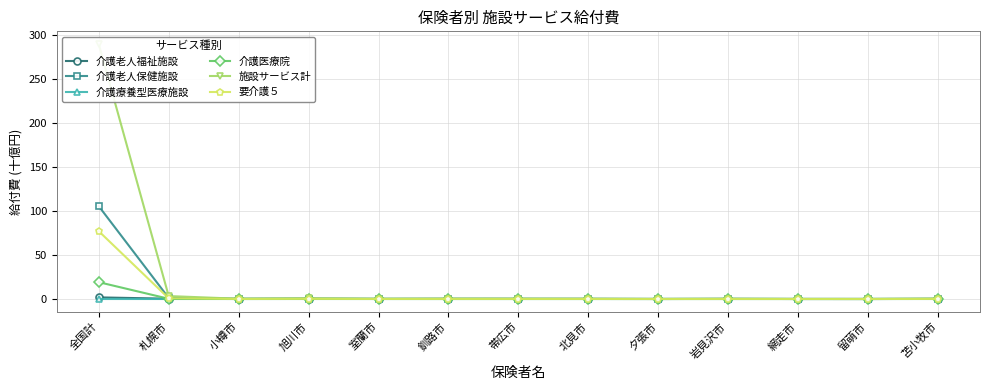

What position from the left is 網走市?

11